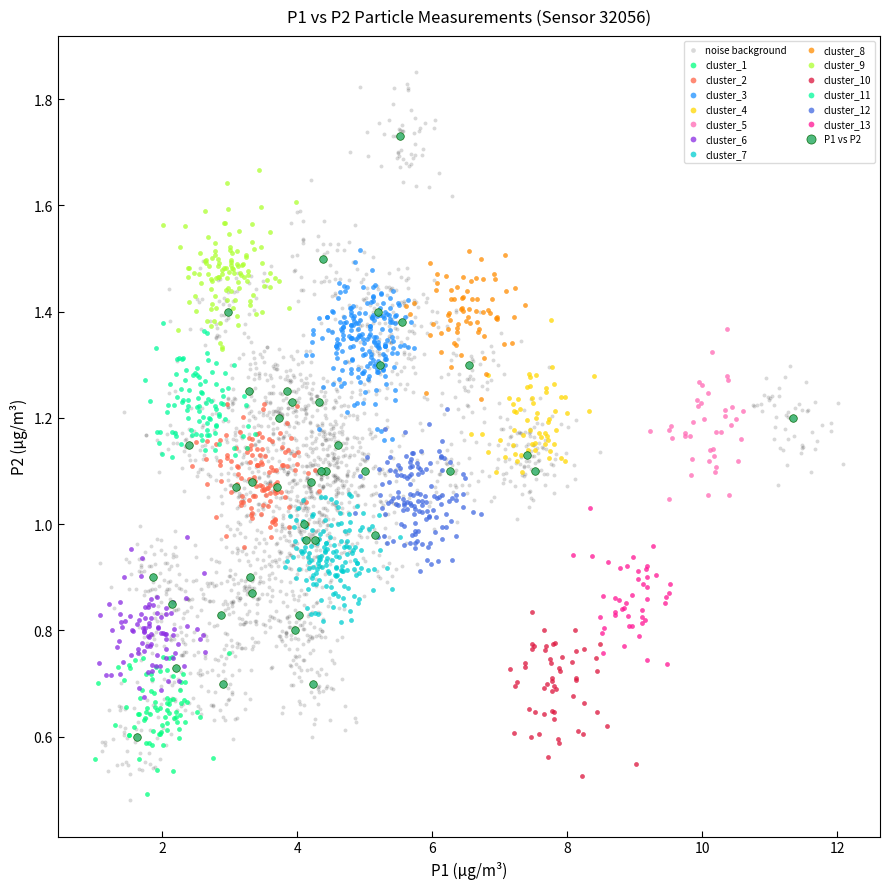

Which series contains the highest Y value?

noise background